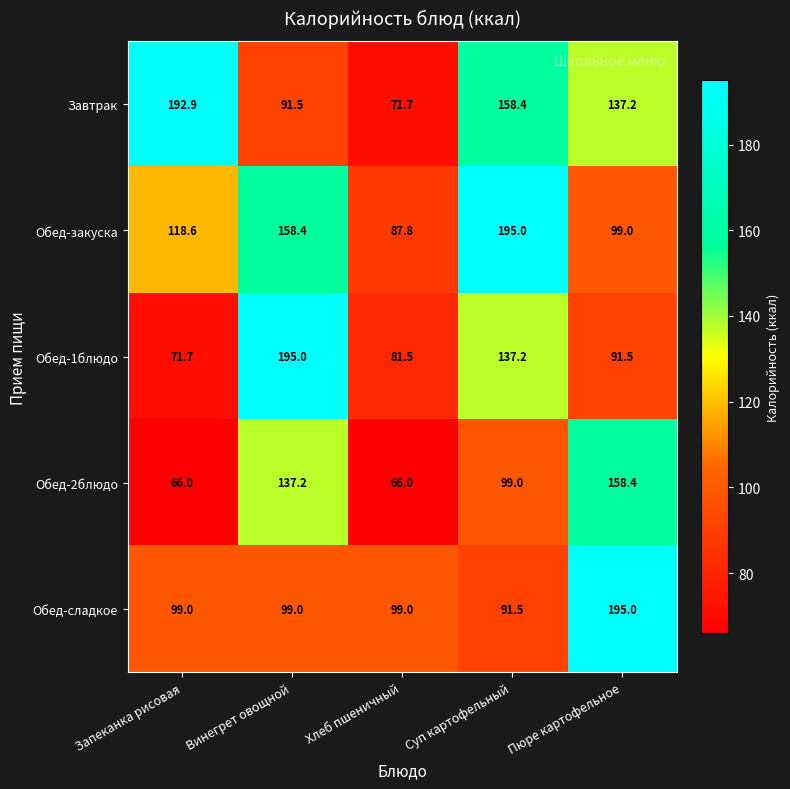

Rank the series at Пюре картофельное from lowest to highest value.

Обед-1блюдо, Обед-закуска, Завтрак, Обед-2блюдо, Обед-сладкое